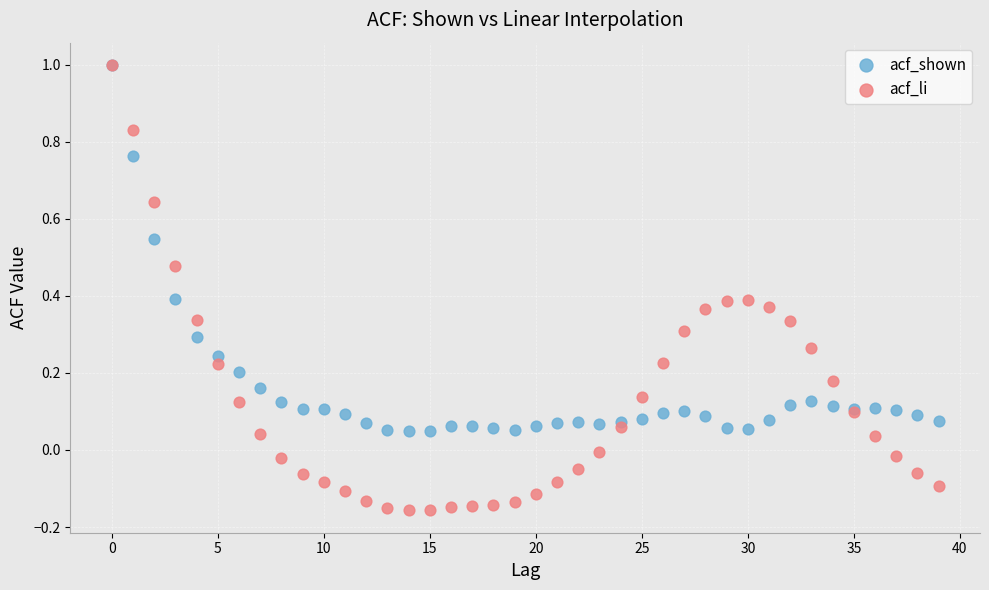

Which series contains the lowest Y value?

acf_li